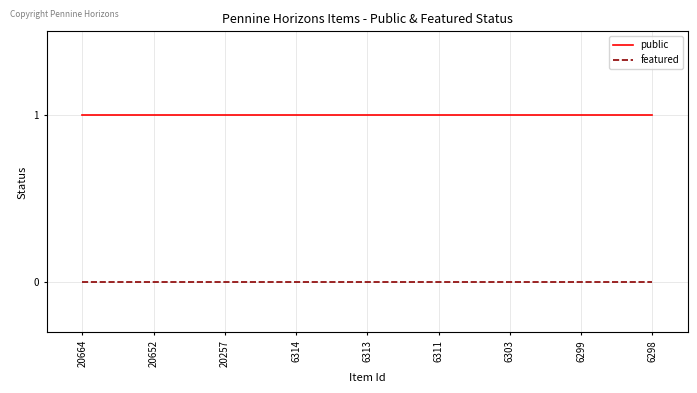

Is the value of public at 6314 greater than the value of featured at 6298?

Yes